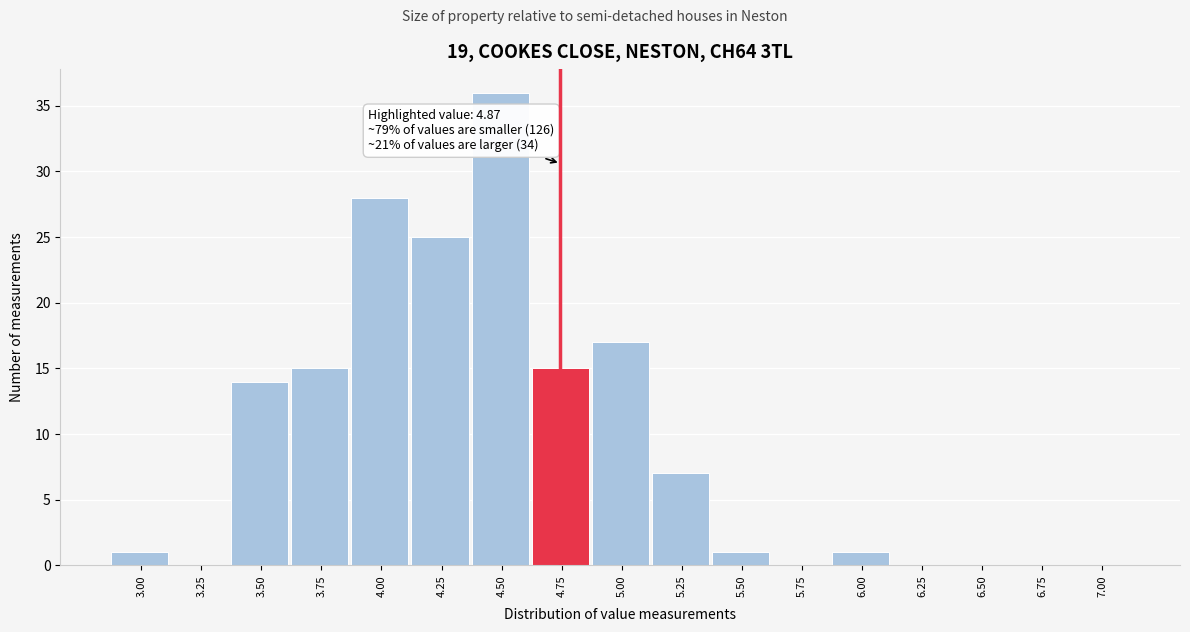

Reading left to right, extract all data points from this chart.

3.00=1	3.25=0	3.50=14	3.75=15	4.00=28	4.25=25	4.50=36	4.75=15	5.00=17	5.25=7	5.50=1	5.75=0	6.00=1	6.25=0	6.50=0	6.75=0	7.00=0